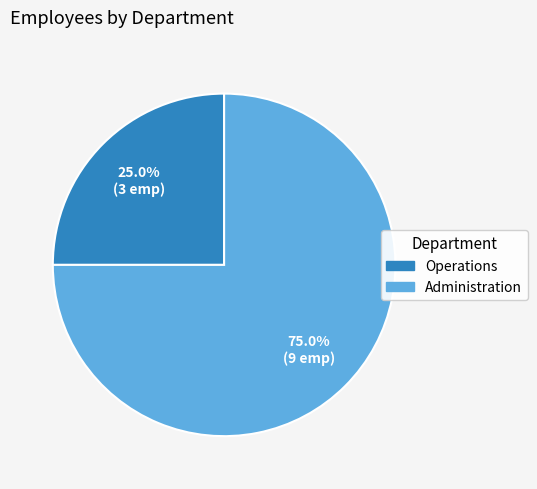

Is there a majority slice in this chart?

Yes